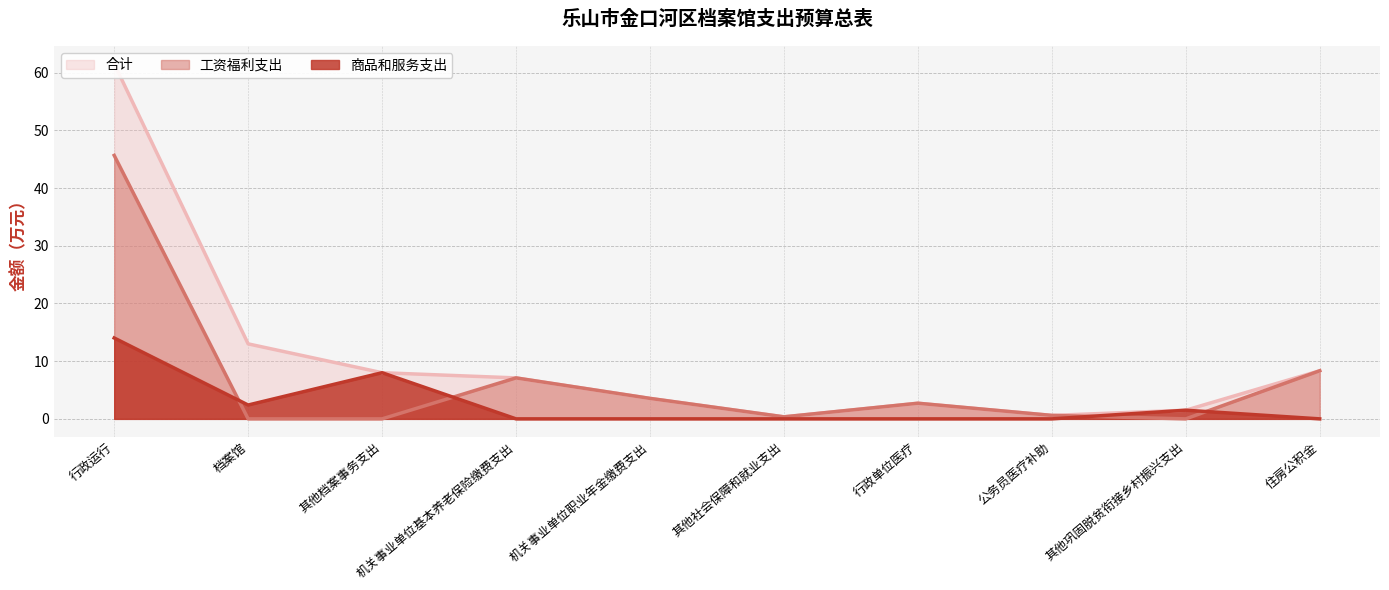

How many data points in 工资福利支出 are above 2?

5